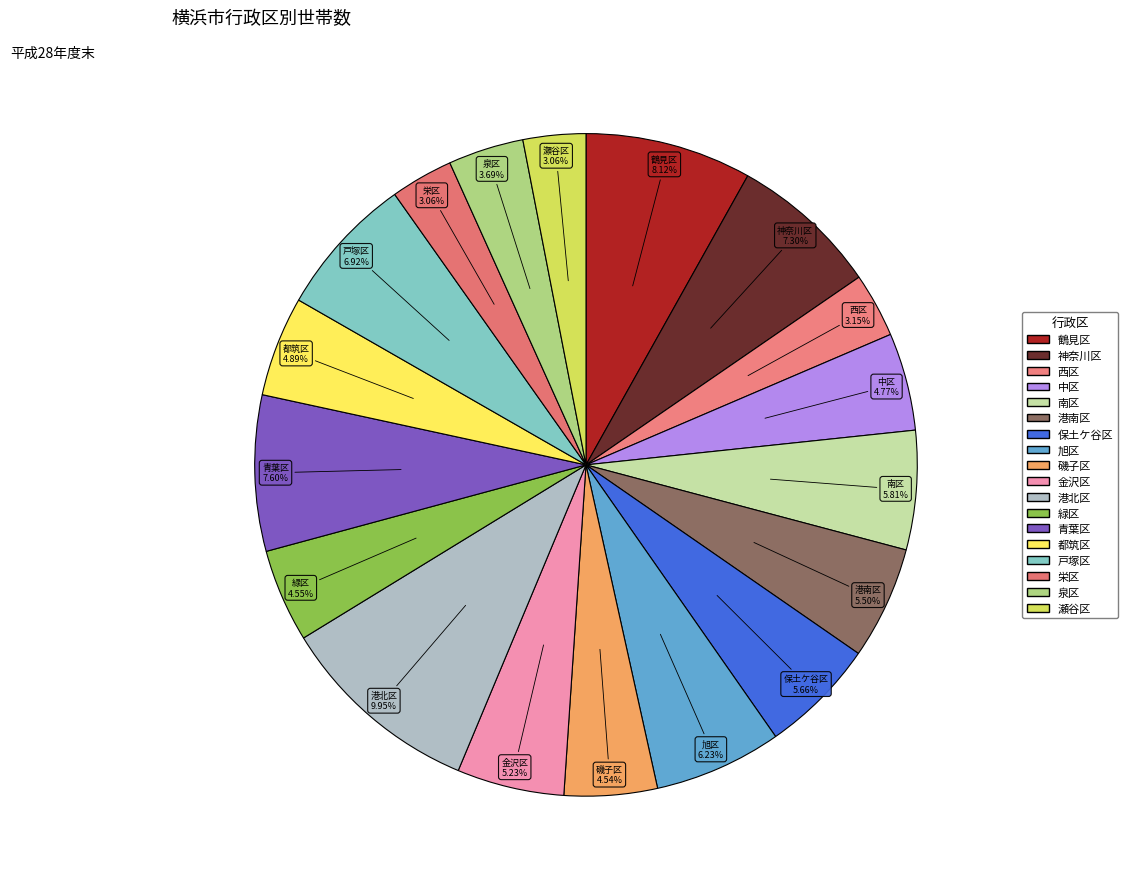

To the nearest percent, what is the difference between the 磯子区 and 港南区 slice percentages?

1%